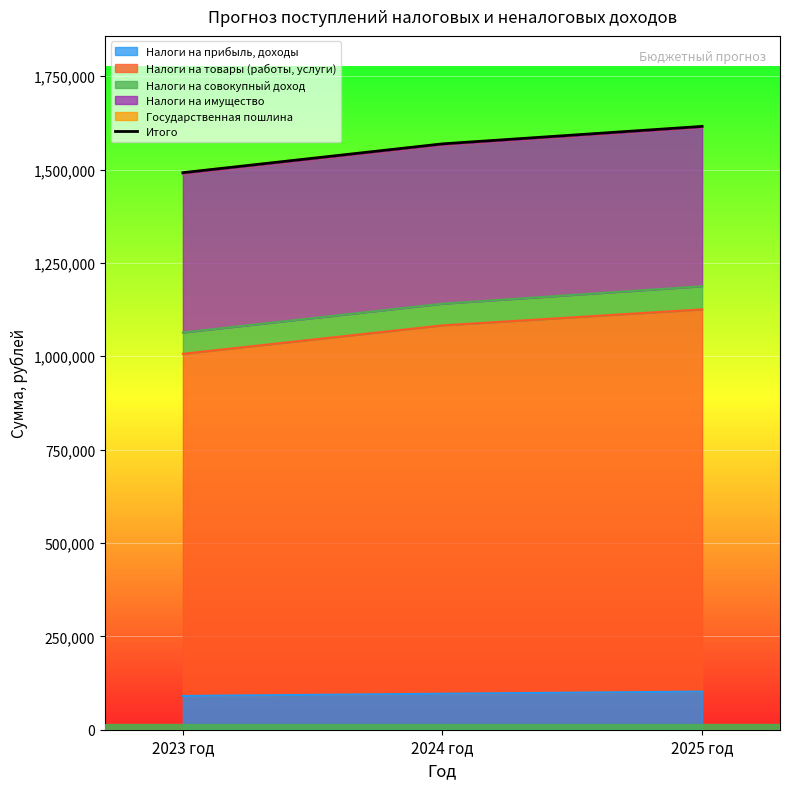

True or false: the data shows 1615600 at 2025 год.

True